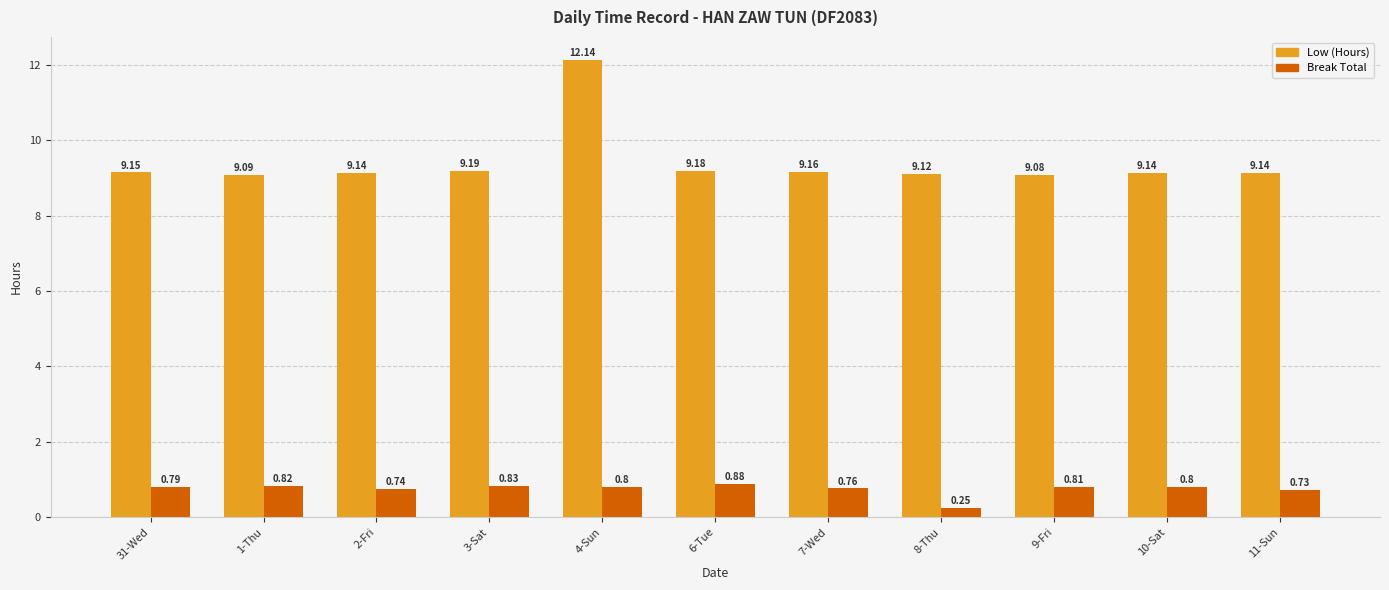

At which label does Break Total reach its peak?

6-Tue